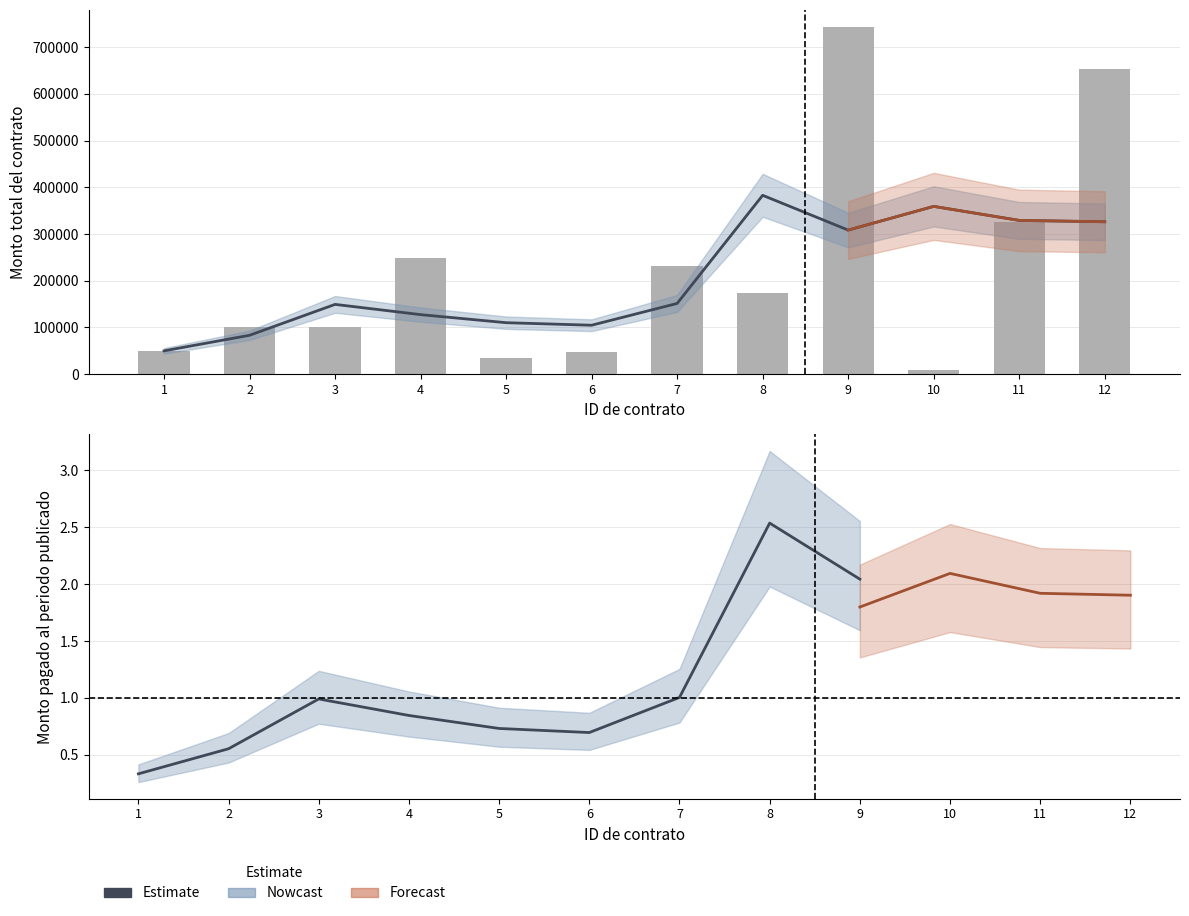

Which has a higher value, 12 or 9?

9